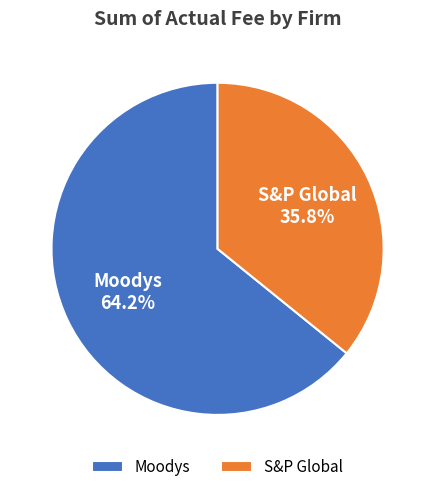

What is the ratio of the value at S&P Global to the value at Moodys?

0.6